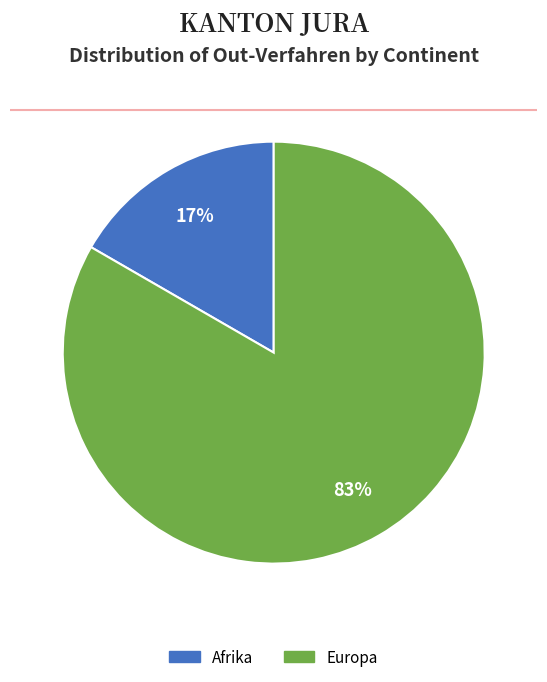

Do Afrika and Europa together represent more than half of the pie?

Yes